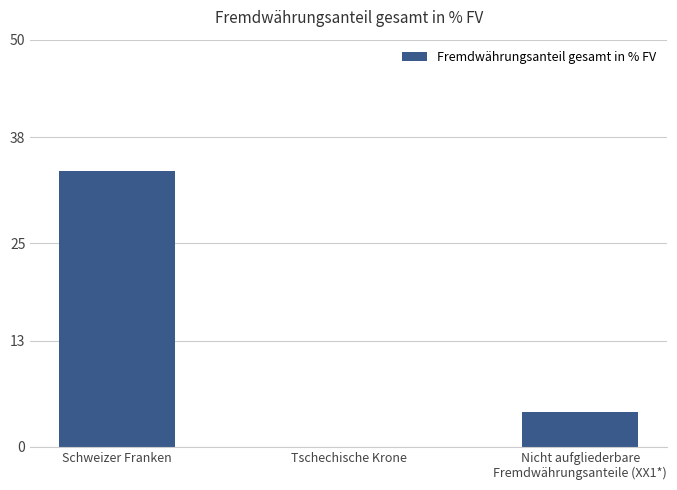

The value at Schweizer Franken is 33.9. True or false?

True